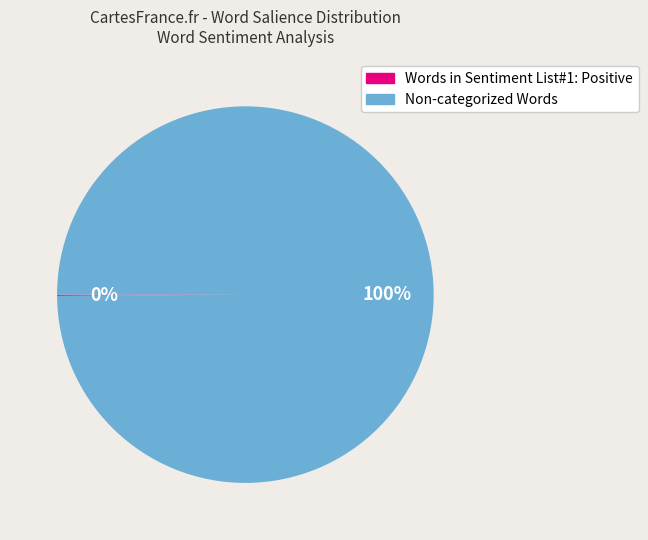

To the nearest percent, what is the average slice percentage?

50%